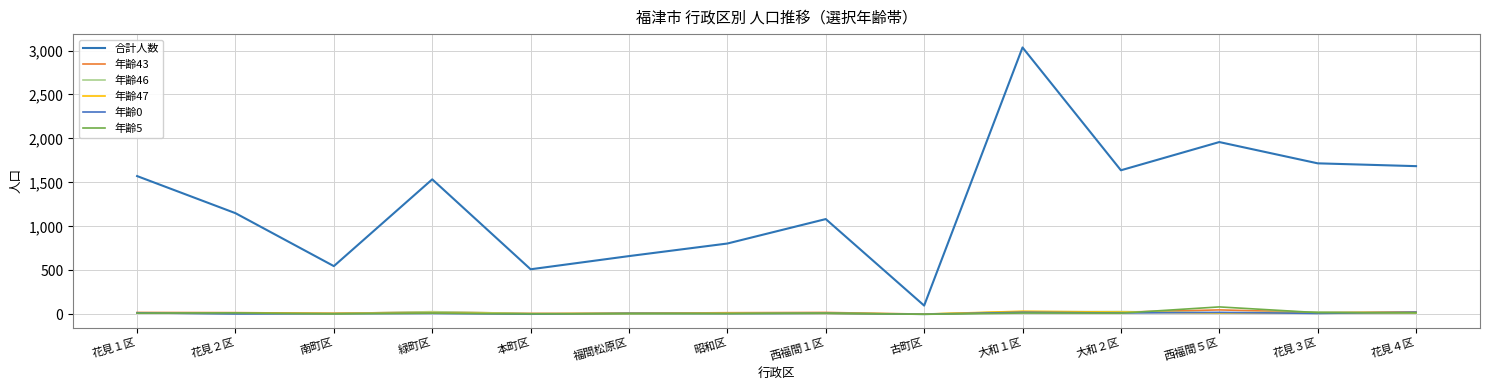

Reading left to right, extract all data points from this chart.

合計人数: 花見１区=1572	花見２区=1150	南町区=548	緑町区=1535	本町区=512	福間松原区=662	昭和区=805	西福間１区=1083	古町区=99	大和１区=3035	大和２区=1638	西福間５区=1959	花見３区=1717	花見４区=1685
年齢43: 花見１区=21	花見２区=19	南町区=11	緑町区=25	本町区=11	福間松原区=11	昭和区=18	西福間１区=21	古町区=2	大和１区=27	大和２区=24	西福間５区=50	花見３区=22	花見４区=25
年齢46: 花見１区=17	花見２区=7	南町区=8	緑町区=30	本町区=8	福間松原区=7	昭和区=13	西福間１区=12	古町区=3	大和１区=29	大和２区=31	西福間５区=15	花見３区=27	花見４区=14
年齢47: 花見１区=16	花見２区=11	南町区=10	緑町区=19	本町区=3	福間松原区=11	昭和区=14	西福間１区=11	古町区=2	大和１区=35	大和２区=24	西福間５区=16	花見３区=16	花見４区=20
年齢0: 花見１区=17	花見２区=4	南町区=7	緑町区=10	本町区=1	福間松原区=11	昭和区=8	西福間１区=11	古町区=0	大和１区=23	大和２区=15	西福間５区=22	花見３区=10	花見４区=24
年齢5: 花見１区=13	花見２区=16	南町区=5	緑町区=13	本町区=5	福間松原区=8	昭和区=7	西福間１区=13	古町区=0	大和１区=14	大和２区=13	西福間５区=84	花見３区=19	花見４区=17